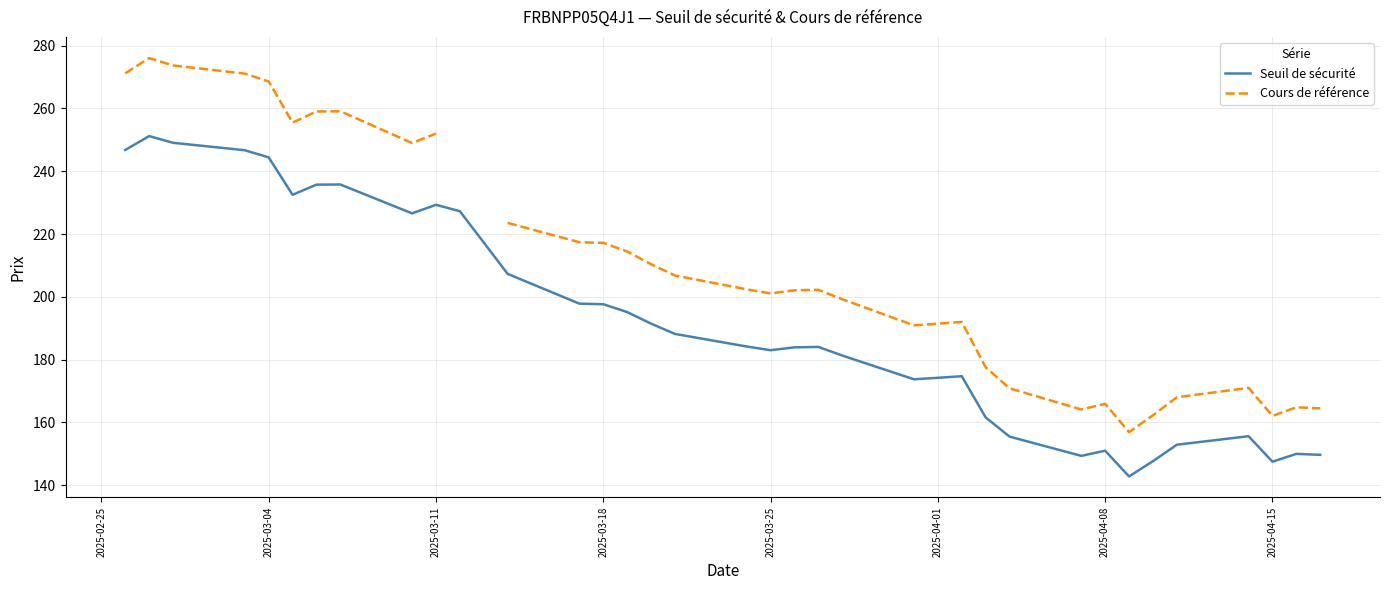

How many lines are shown in the chart?

2